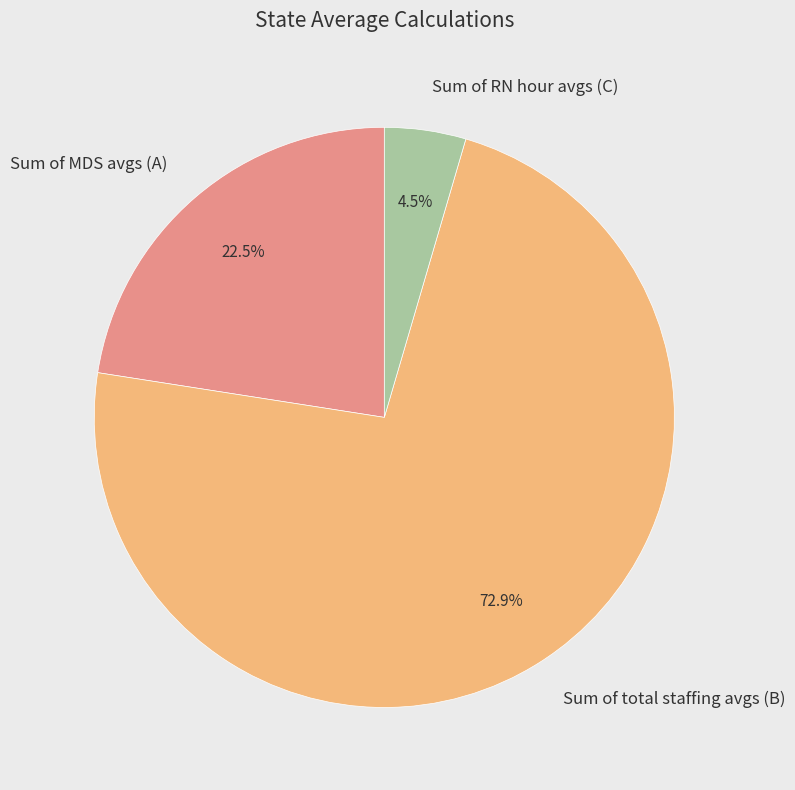

How many segments does this pie chart have?

3